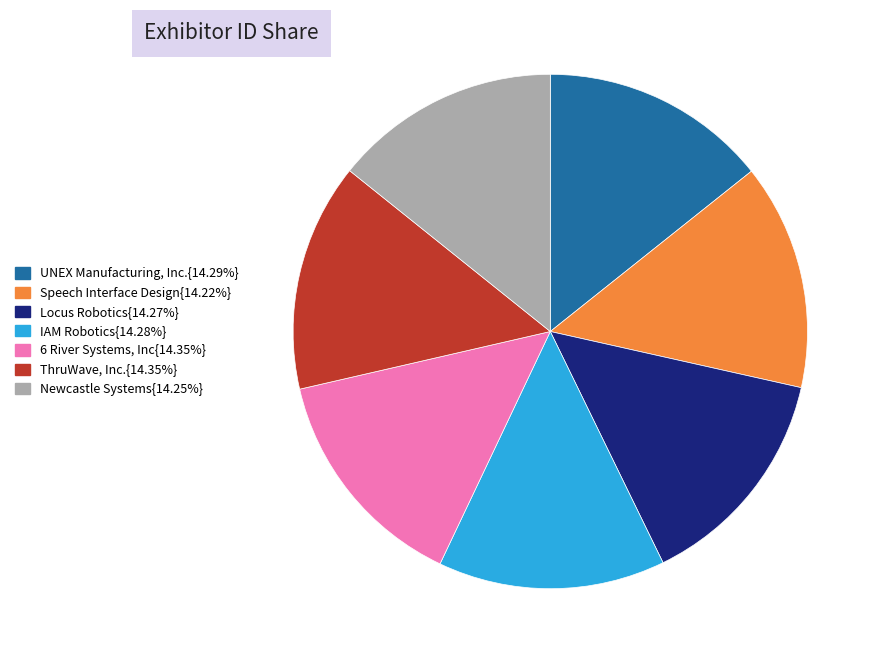

Is there a majority slice in this chart?

No